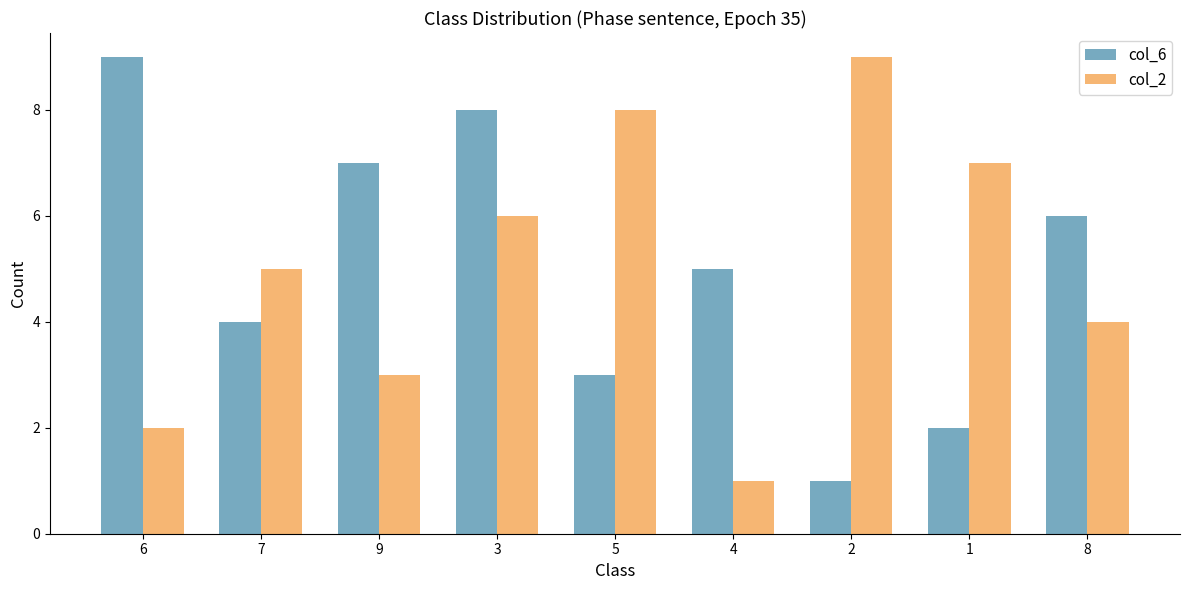

Are the bars horizontal?

No